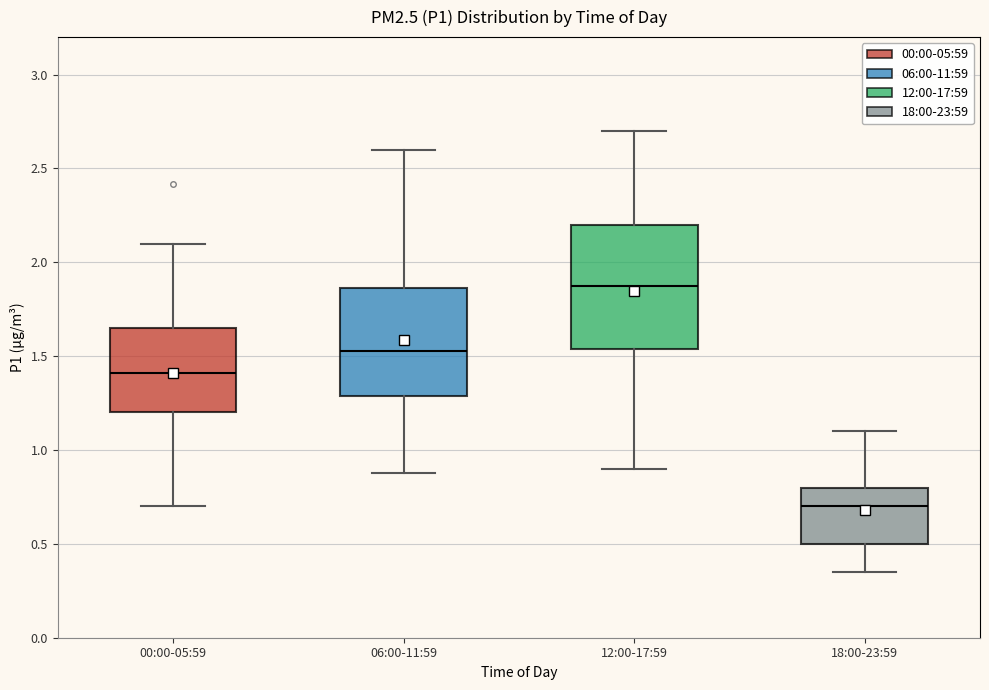

Where does the median line of the box for 06:00-11:59 sit on the y-axis? The values are not printed on the chart, so give them approximately, as read against the axis.

1.55